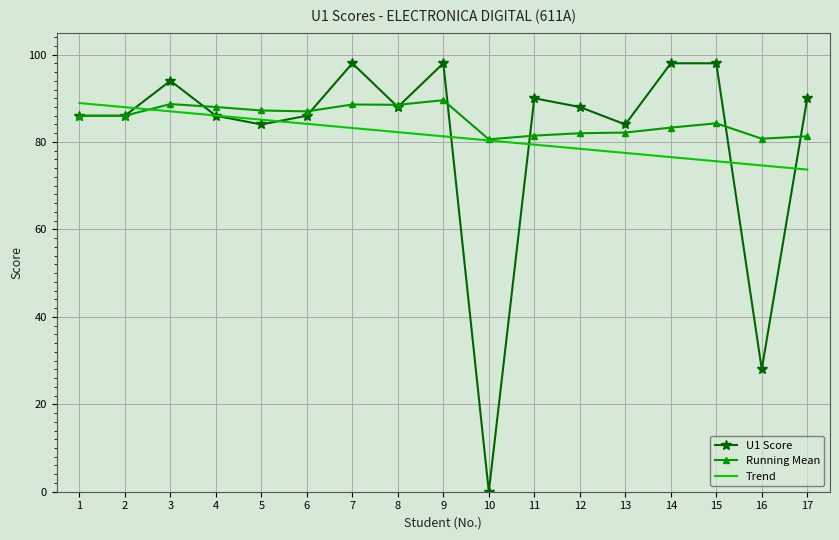

What is the spread (max minus min) of values at 7?

14.8